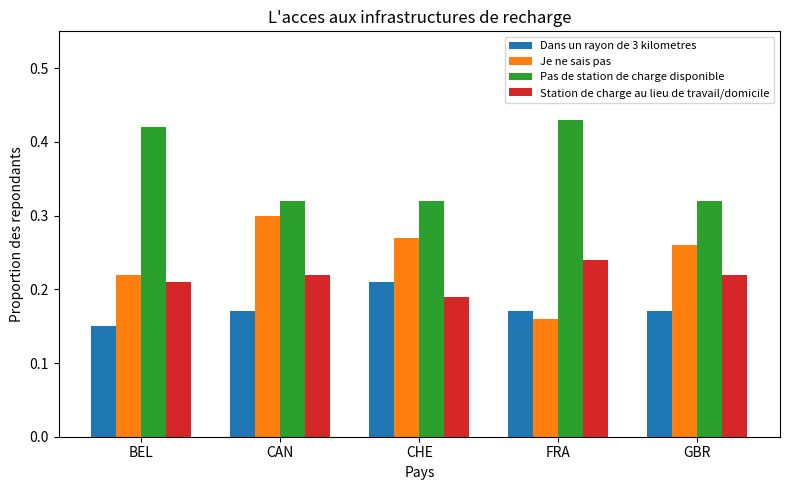

Which category has the lowest value in the Dans un rayon de 3 kilometres series?

BEL